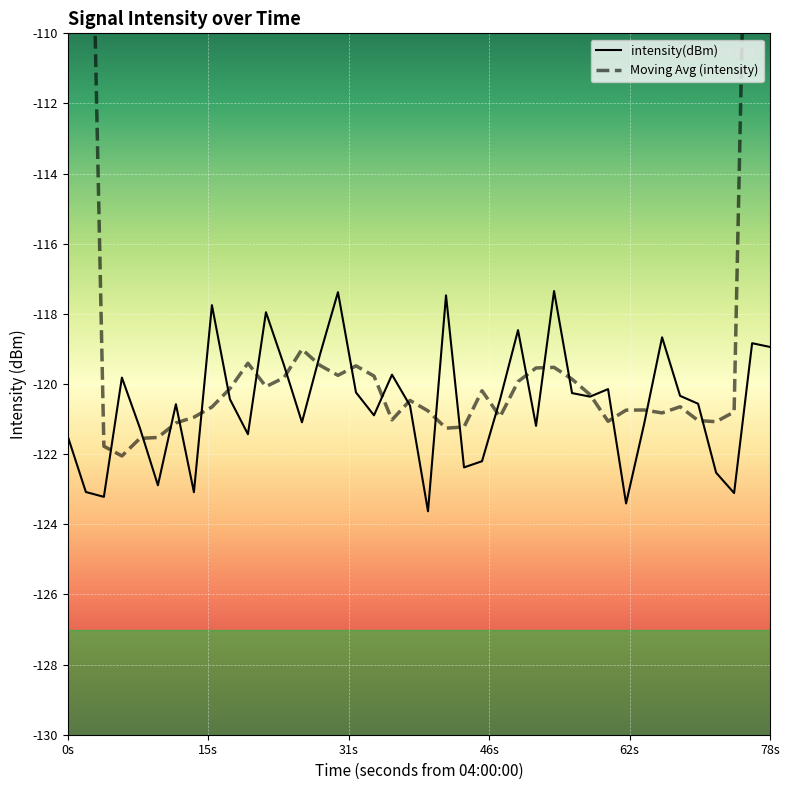

What are all the series names shown in the legend?

intensity(dBm), Moving Avg (intensity)